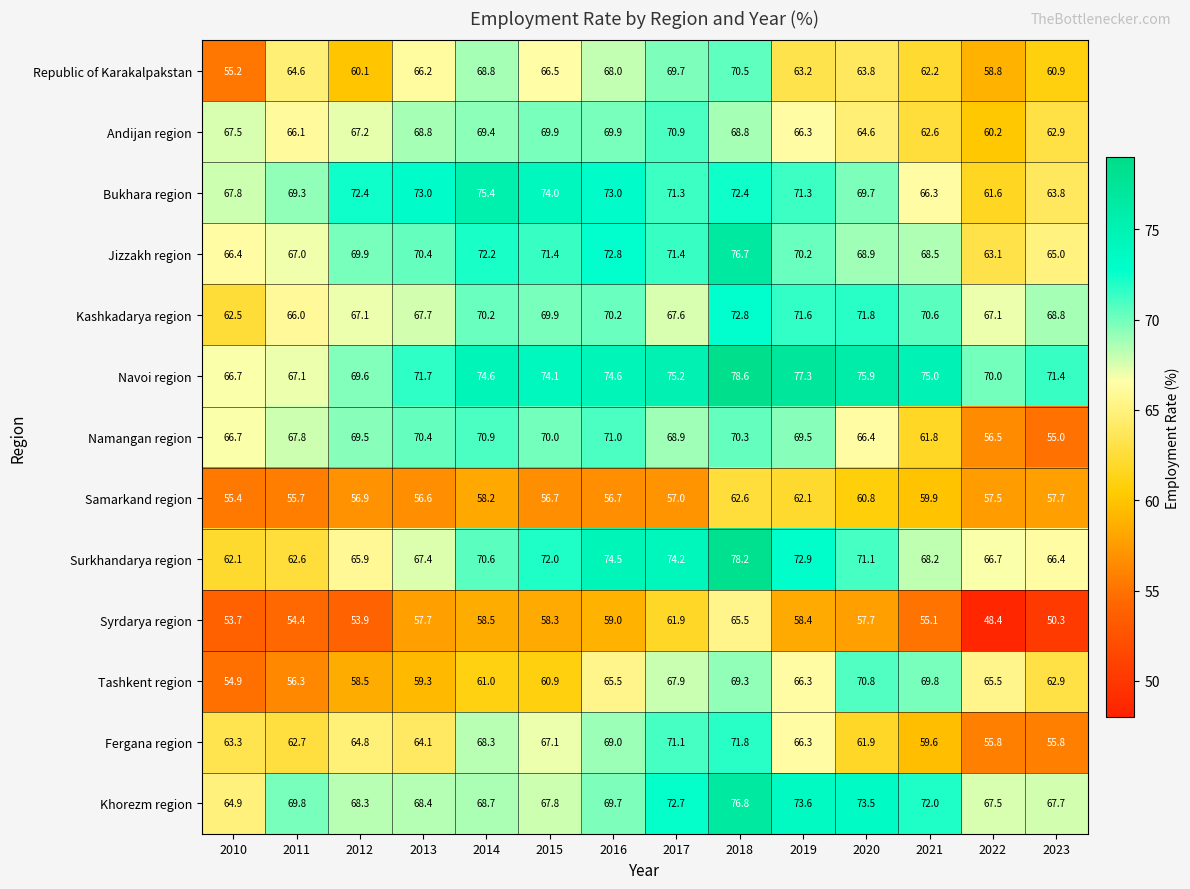

What is the difference between the maximum and minimum values in the Tashkent region series?

15.9